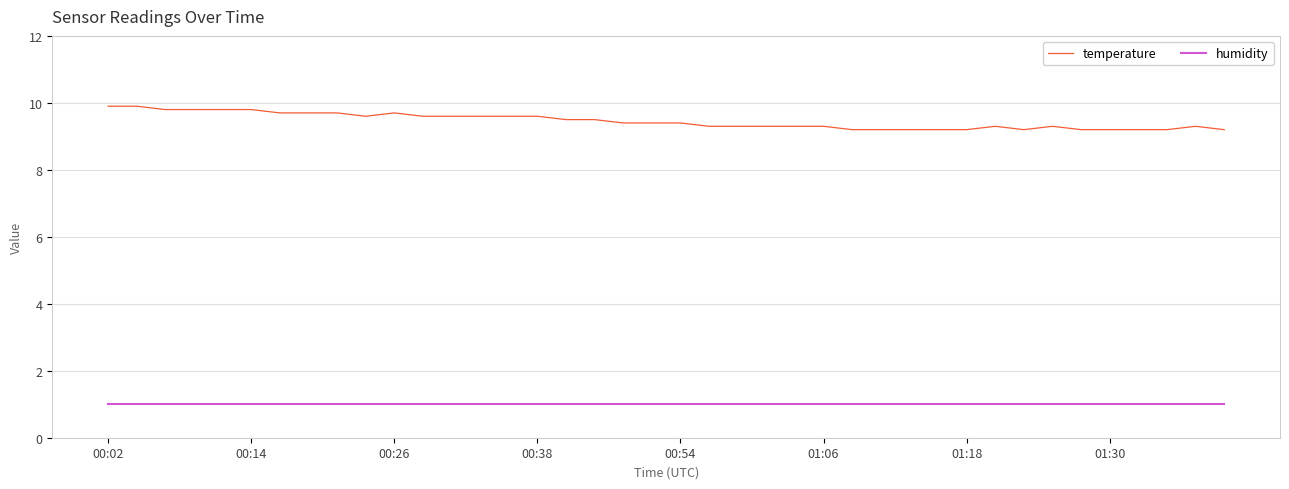

True or false: temperature has more than 0 points higher than both neighbors.

True